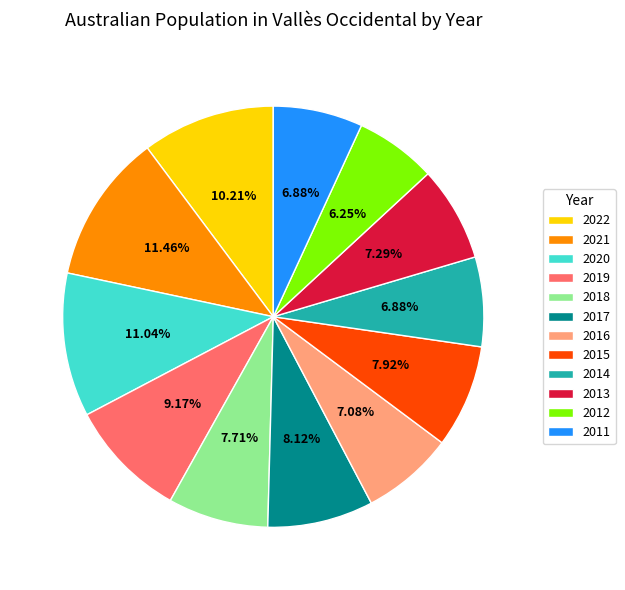

Between 2012 and 2013, which is larger?

2013